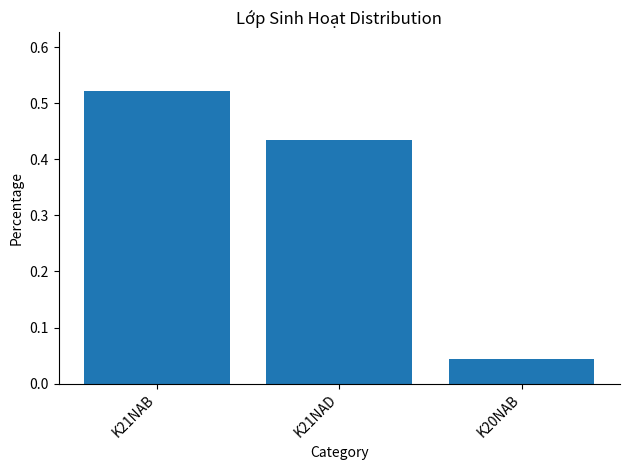

Rank the categories by value from lowest to highest.

K20NAB, K21NAD, K21NAB